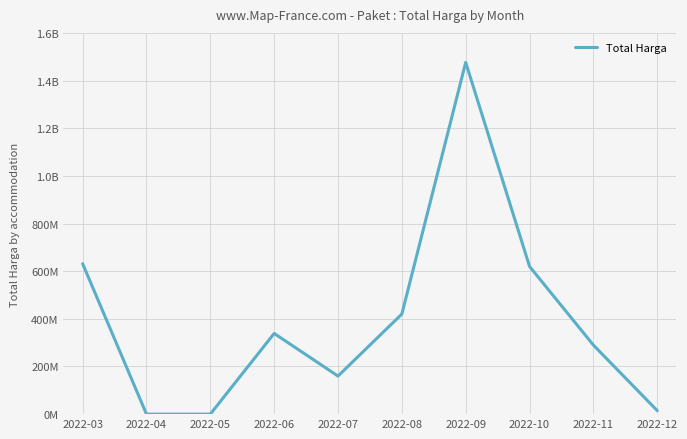

Does the chart display data point markers on the line(s)?

No